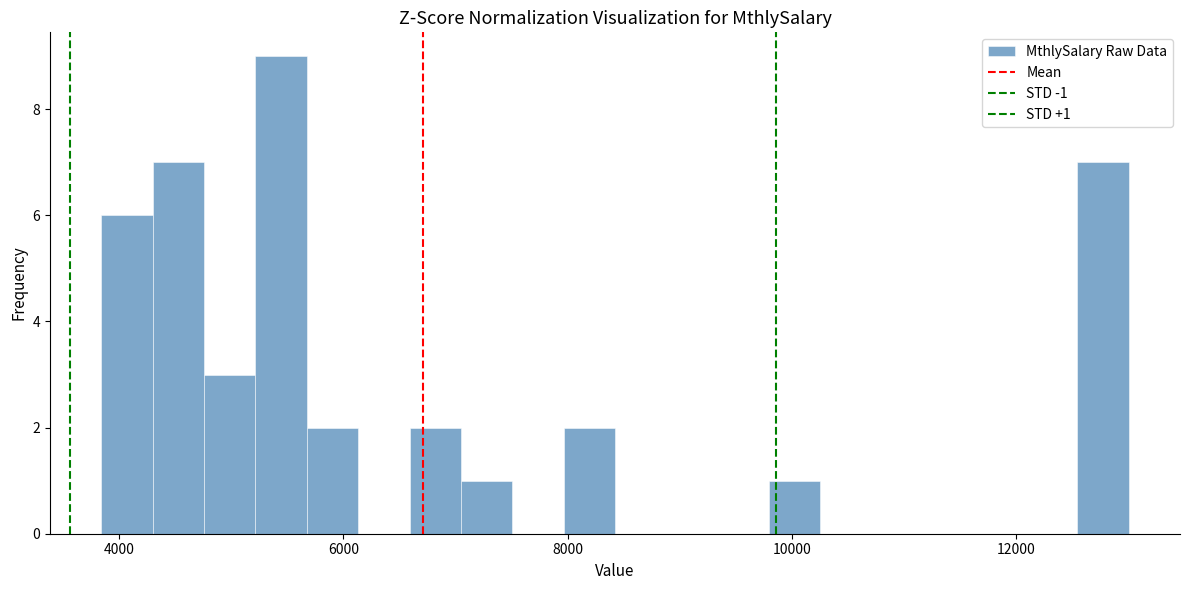

Around what value on the x-axis is the tallest bar? Give the approximate position of its centre, as read against the axis.

5400